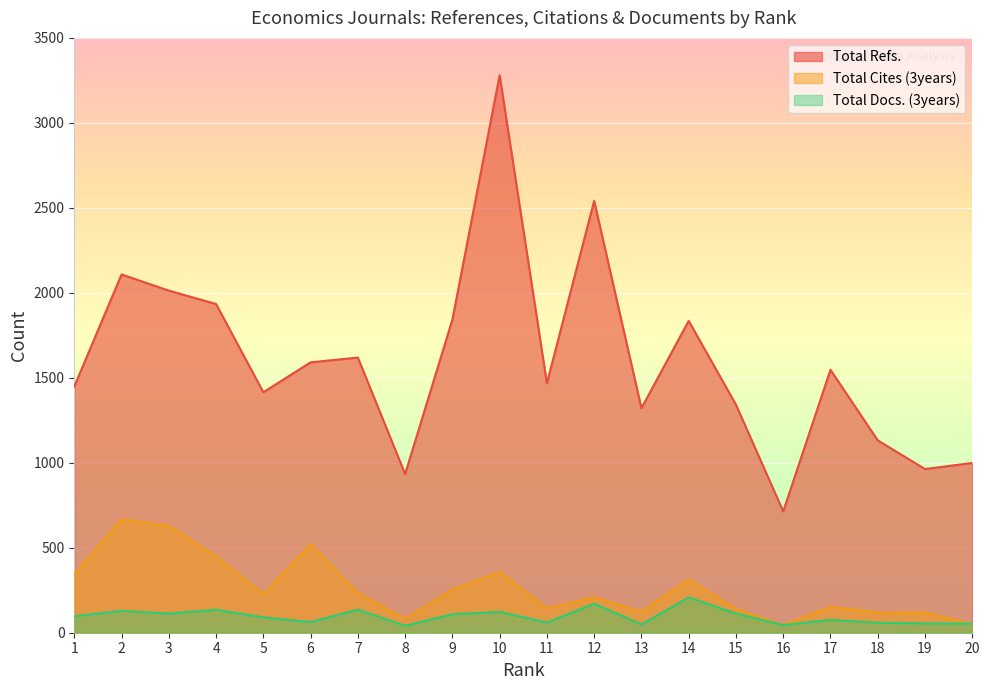

What is the maximum value for Total Cites (3years)?

667